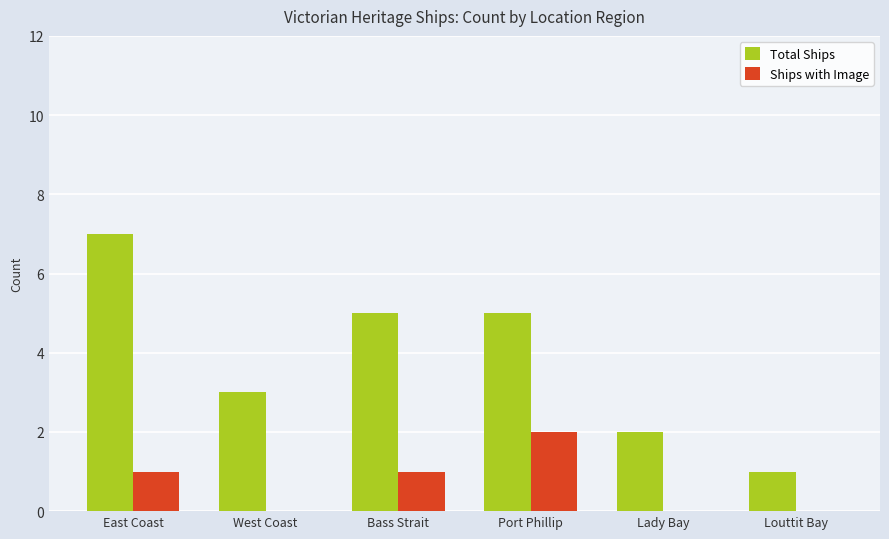

Is the value of Total Ships at West Coast greater than the value of Ships with Image at East Coast?

Yes